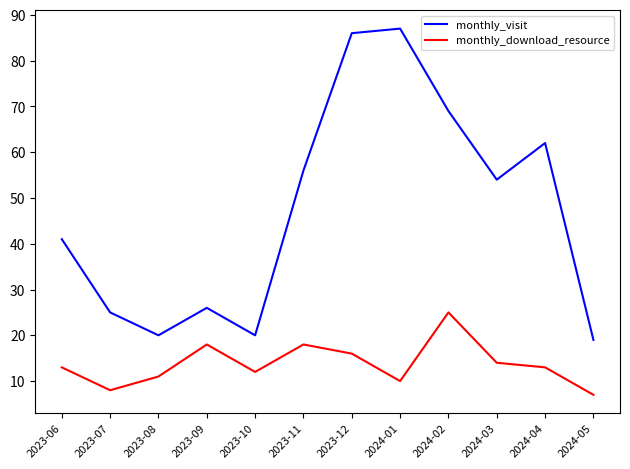

Which category has the lowest value across all series?

2024-05